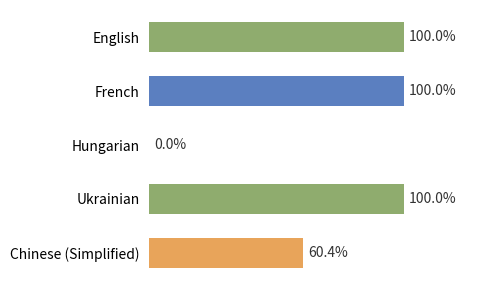

Between English and Hungarian, which is larger?

English